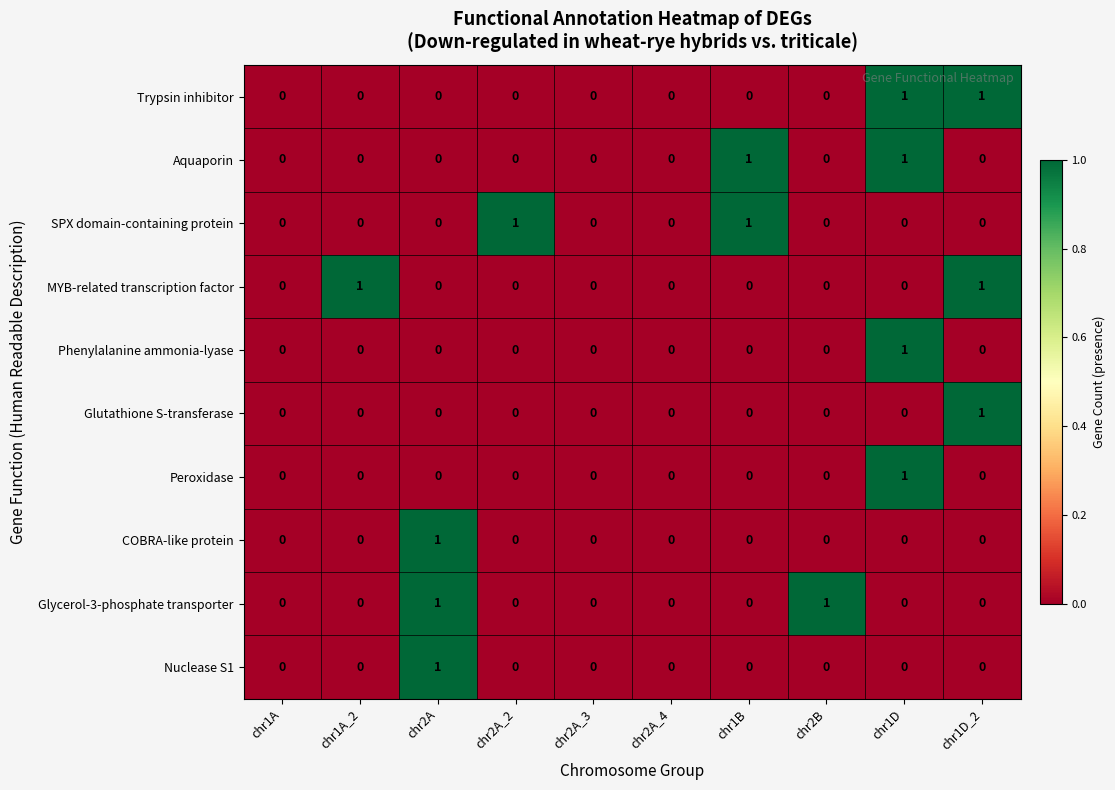

Is the value of Glycerol-3-phosphate transporter at chr2A greater than the value of Trypsin inhibitor at chr2B?

Yes